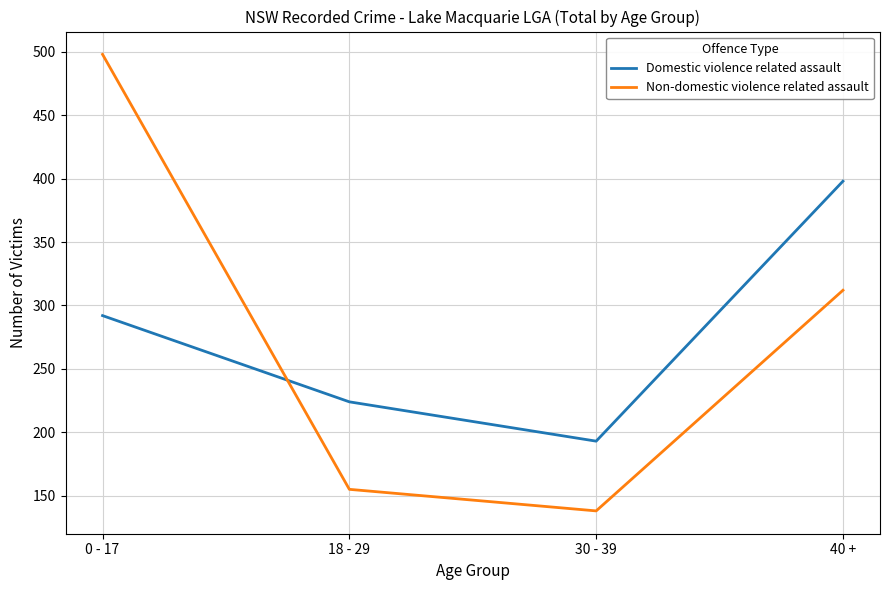

What is the spread (max minus min) of values at 30 - 39?

55